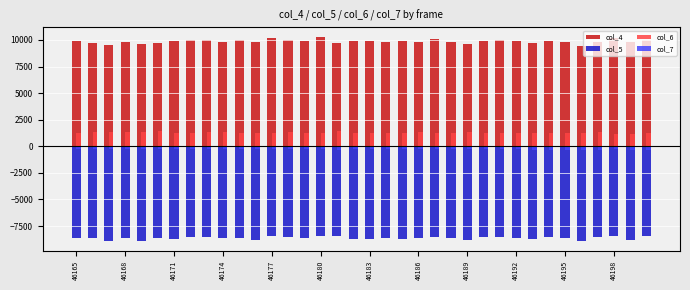

List the series in order of their peak value, highest first.

col_4, col_6, col_7, col_5